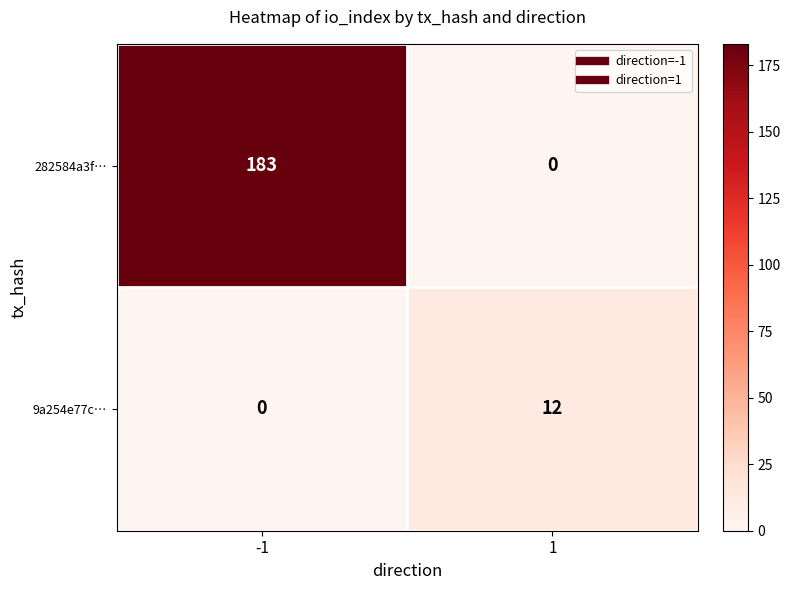

What is the difference between the 9a254e77c… values at -1 and 1?

12